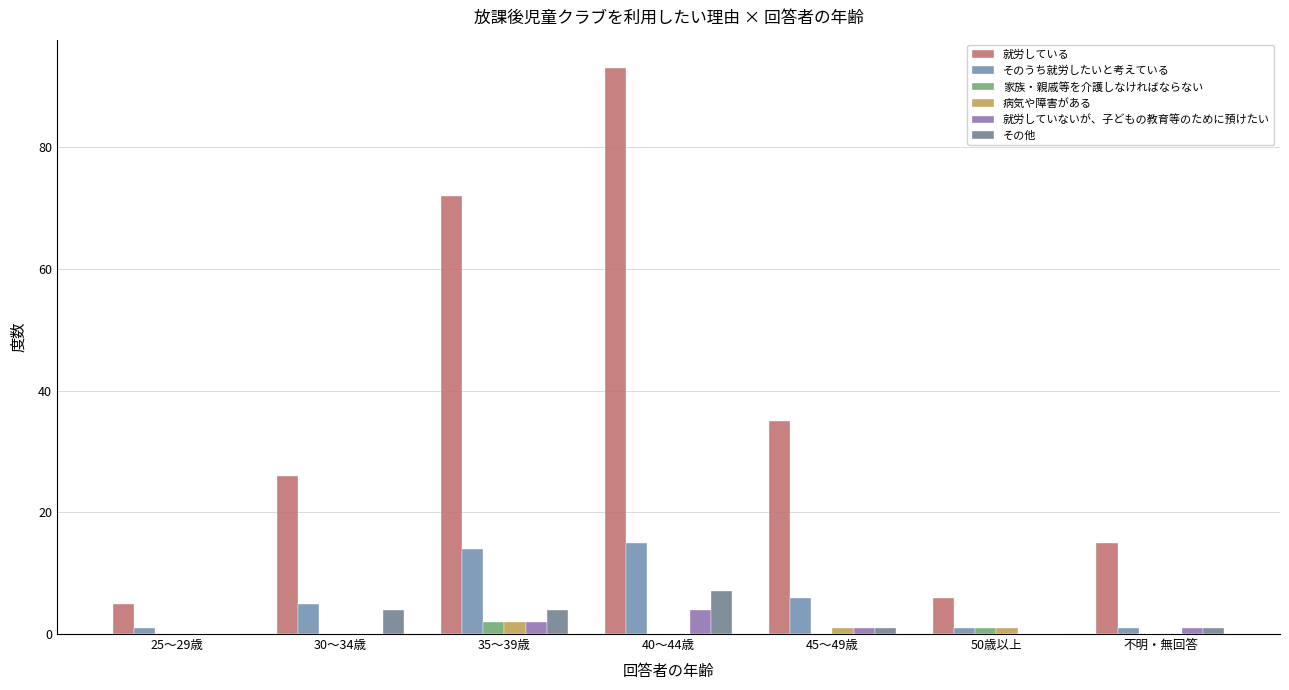

At which category is the sum across all series the highest?

40～44歳